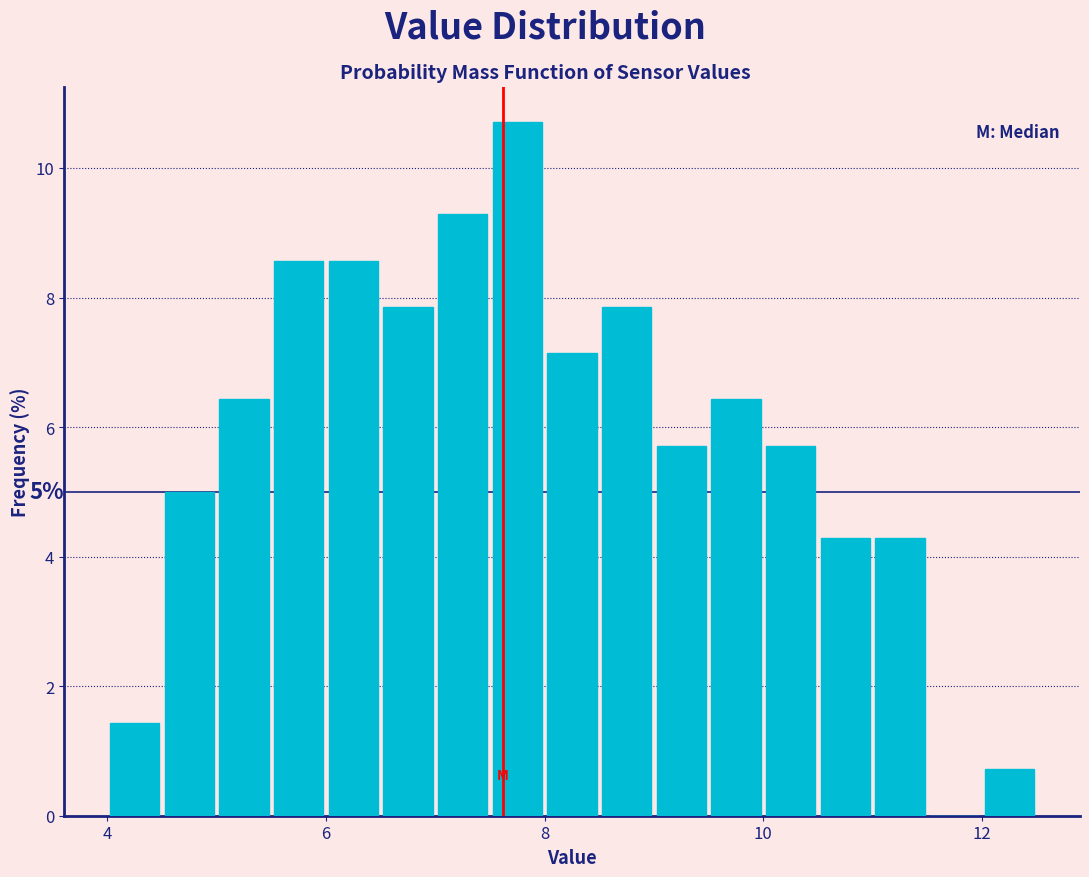

Around what value on the x-axis is the tallest bar? Give the approximate position of its centre, as read against the axis.

7.8